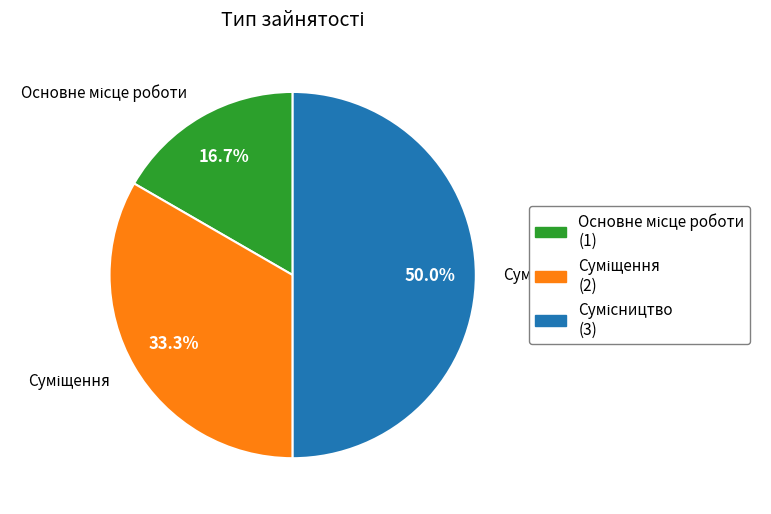

Rank the categories by value from lowest to highest.

Основне місце роботи, Суміщення, Сумісництво